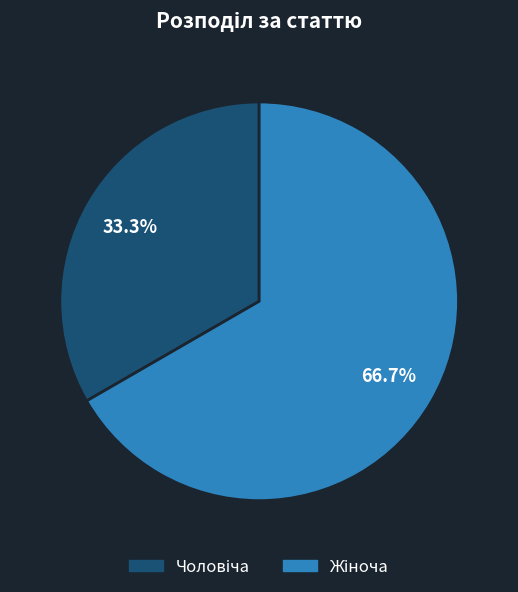

Does any single category account for the majority?

Yes